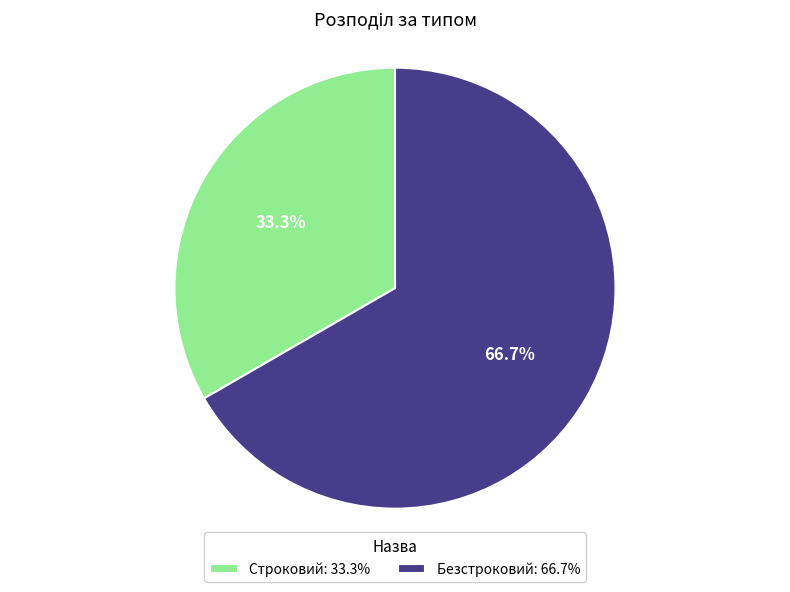

What percentage do Безстроковий and Строковий together represent?

100.0%